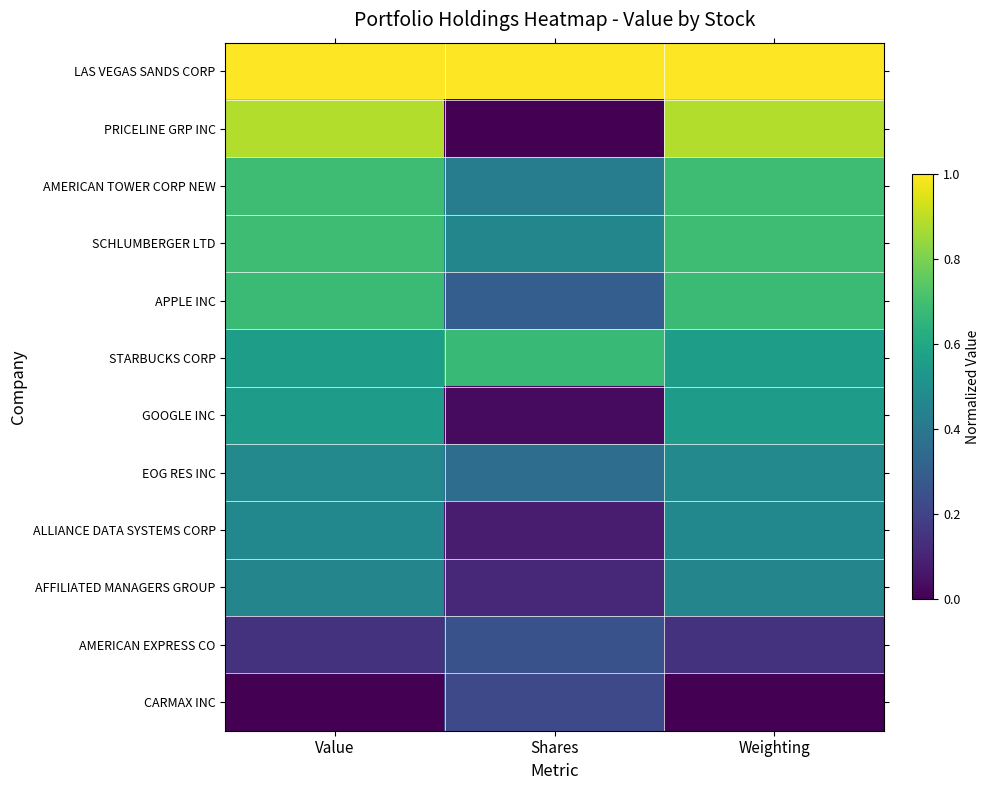

Reading left to right, transcribe all the data shown in this chart.

LAS VEGAS SANDS CORP: Value=1.0	Shares=1.0	Weighting=1.0
PRICELINE GRP INC: Value=0.9	Shares=0.0	Weighting=0.9
AMERICAN TOWER CORP NEW: Value=0.7	Shares=0.4	Weighting=0.7
SCHLUMBERGER LTD: Value=0.7	Shares=0.5	Weighting=0.7
APPLE INC: Value=0.7	Shares=0.3	Weighting=0.7
STARBUCKS CORP: Value=0.6	Shares=0.7	Weighting=0.6
GOOGLE INC: Value=0.6	Shares=0.0	Weighting=0.6
EOG RES INC: Value=0.5	Shares=0.4	Weighting=0.5
ALLIANCE DATA SYSTEMS CORP: Value=0.5	Shares=0.1	Weighting=0.5
AFFILIATED MANAGERS GROUP: Value=0.5	Shares=0.1	Weighting=0.5
AMERICAN EXPRESS CO: Value=0.1	Shares=0.3	Weighting=0.1
CARMAX INC: Value=0.0	Shares=0.2	Weighting=0.0